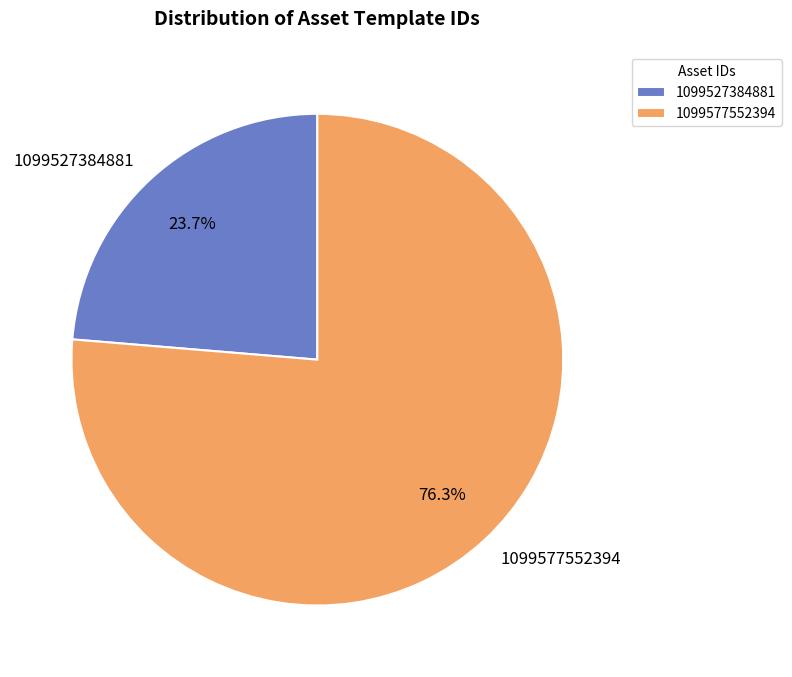

Which has a higher value, 1099527384881 or 1099577552394?

1099577552394